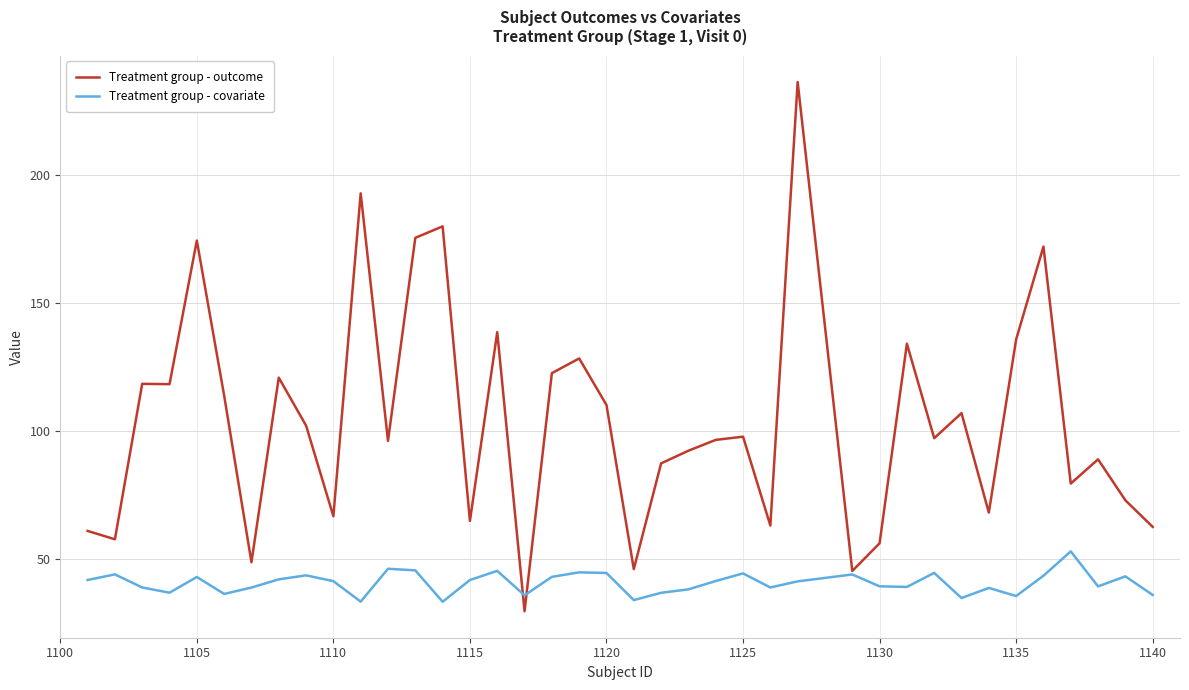

What is the smallest value displayed?

29.5